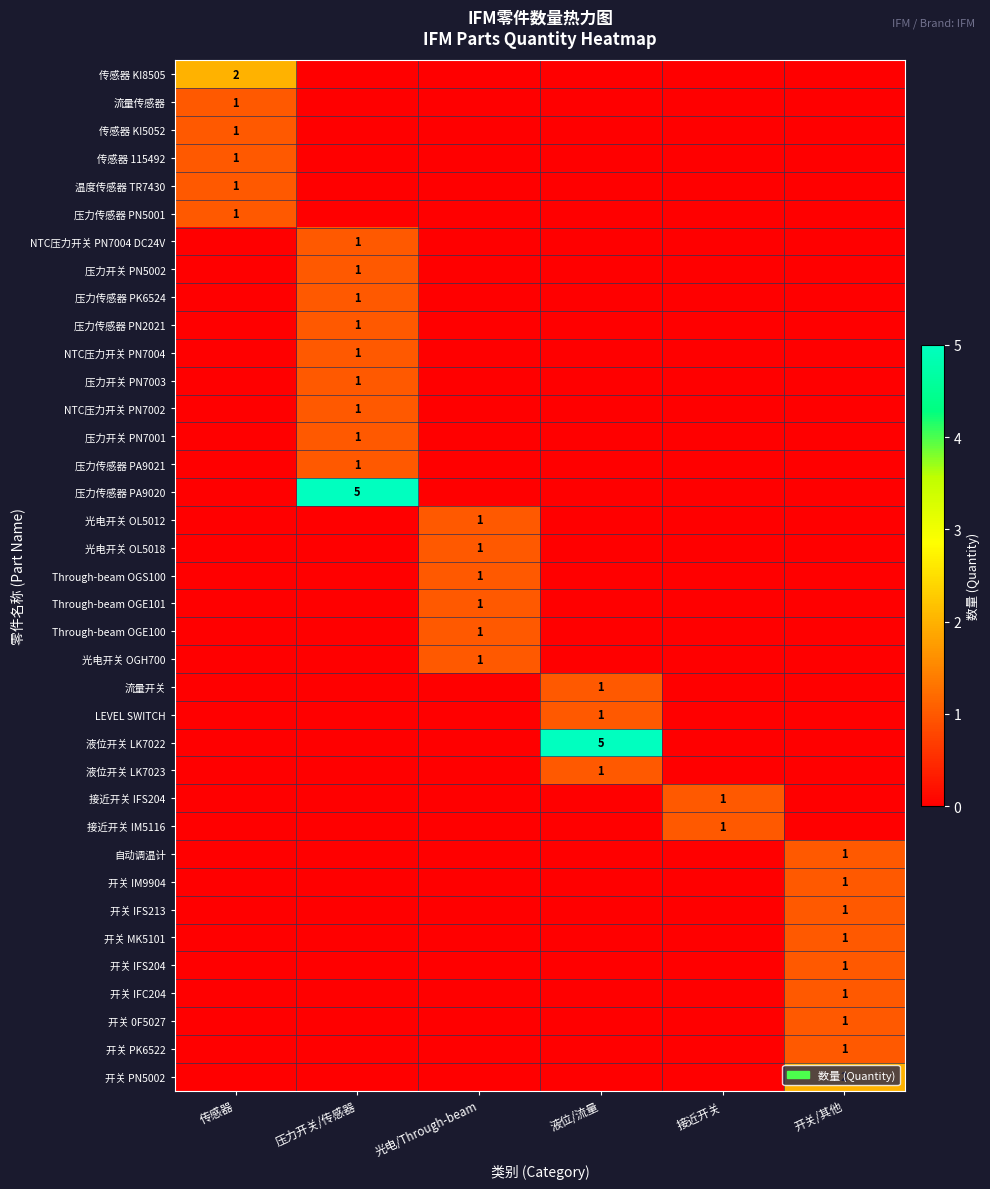

True or false: 传感器 115492 has a value of 1 at 传感器.

True